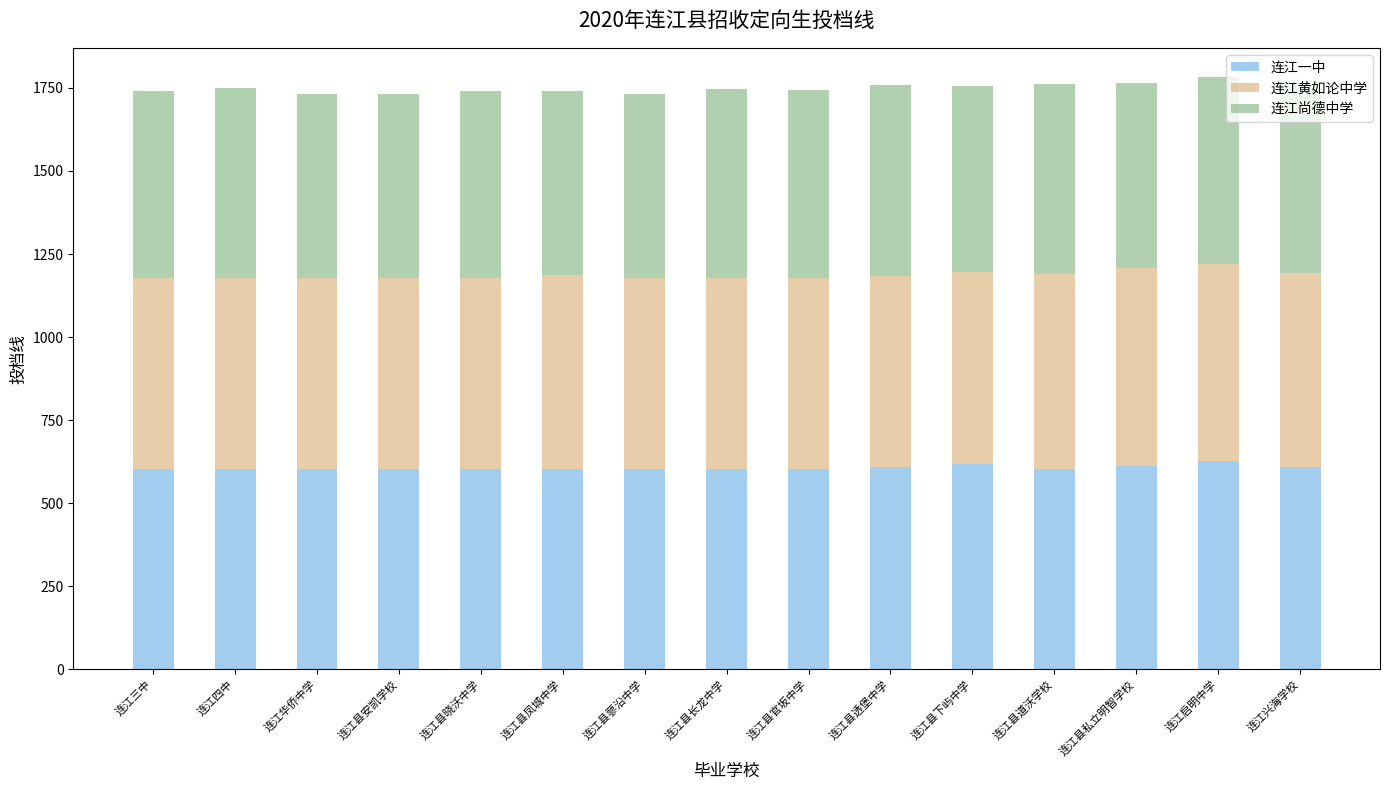

What is the difference between the 连江一中 values at 连江县私立明智学校 and 连江华侨中学?

8.5